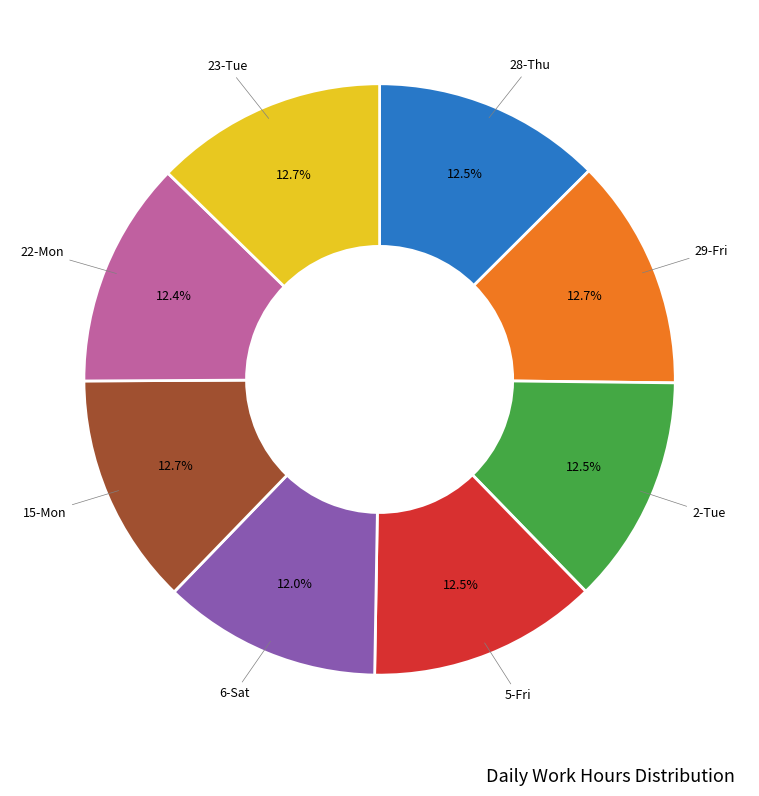

Is there any slice that represents more than half of the pie?

No